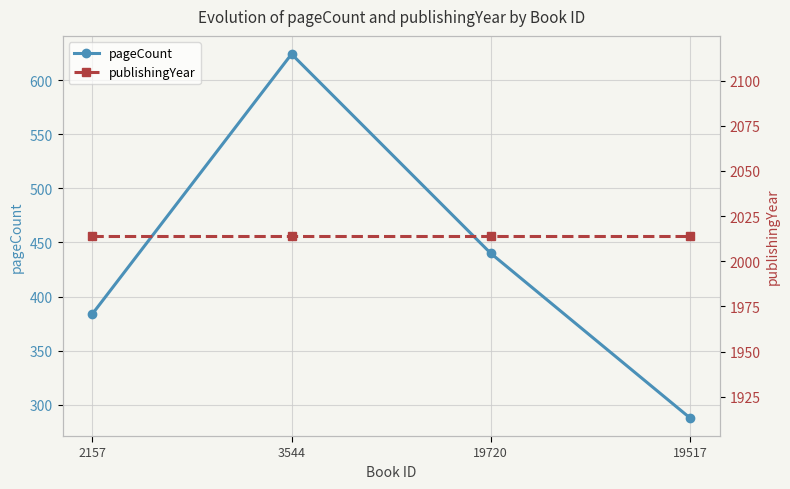

What is the total value across all series at 2157?

2398